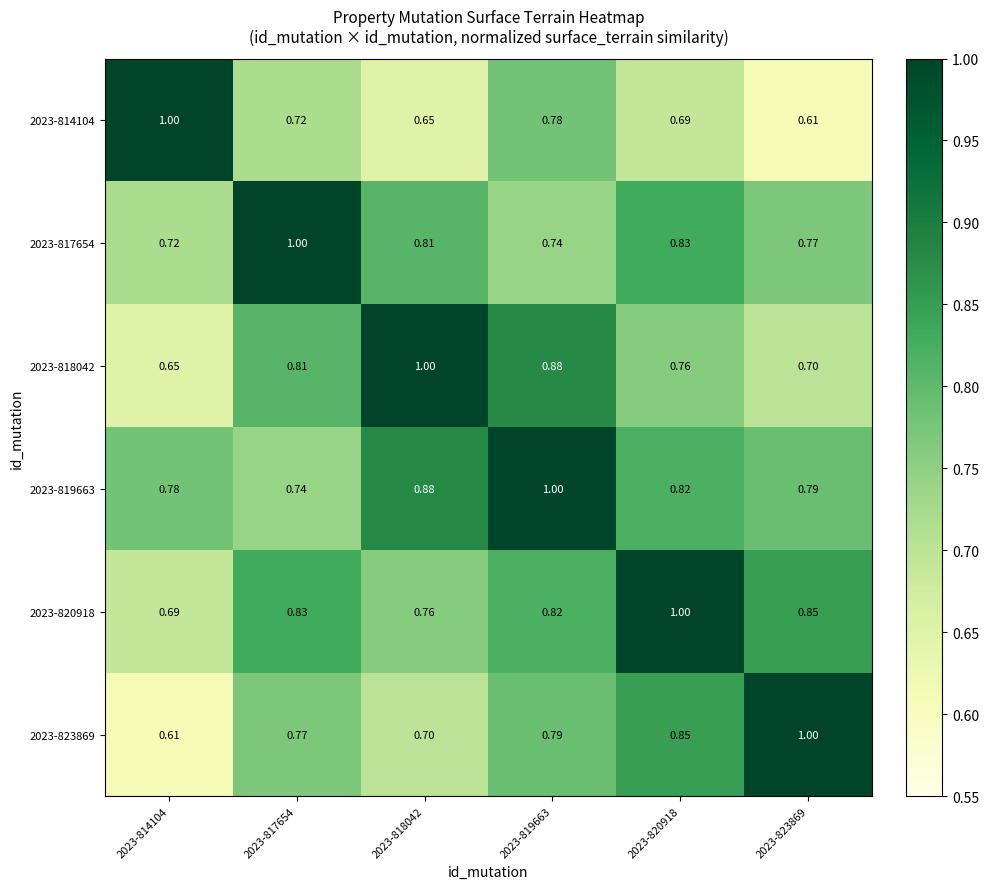

Is the value of 2023-819663 at 2023-820918 greater than the value of 2023-820918 at 2023-818042?

Yes